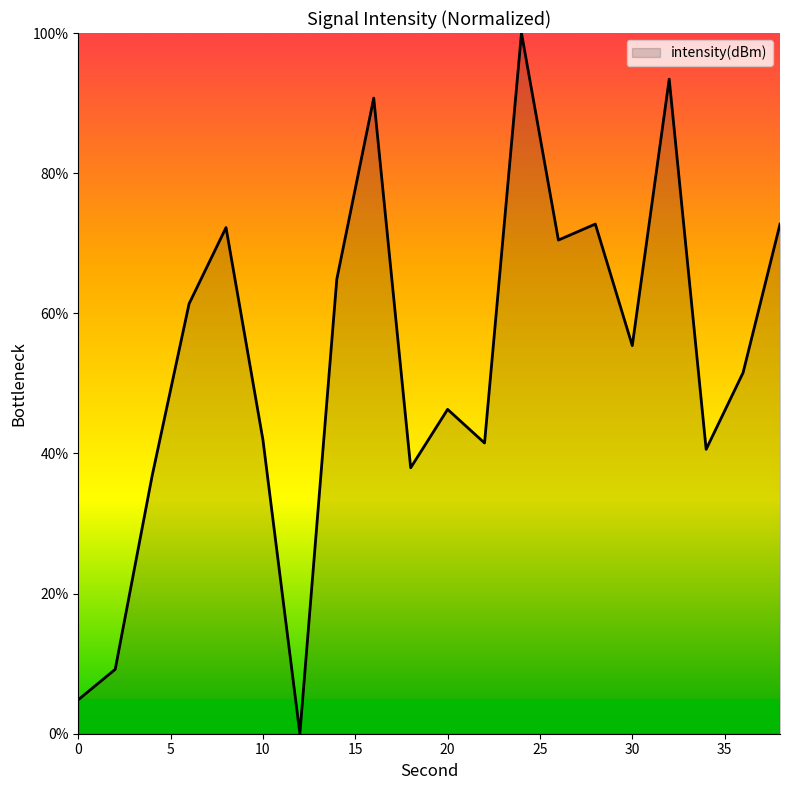

What is the difference between the maximum and minimum values?

100.0